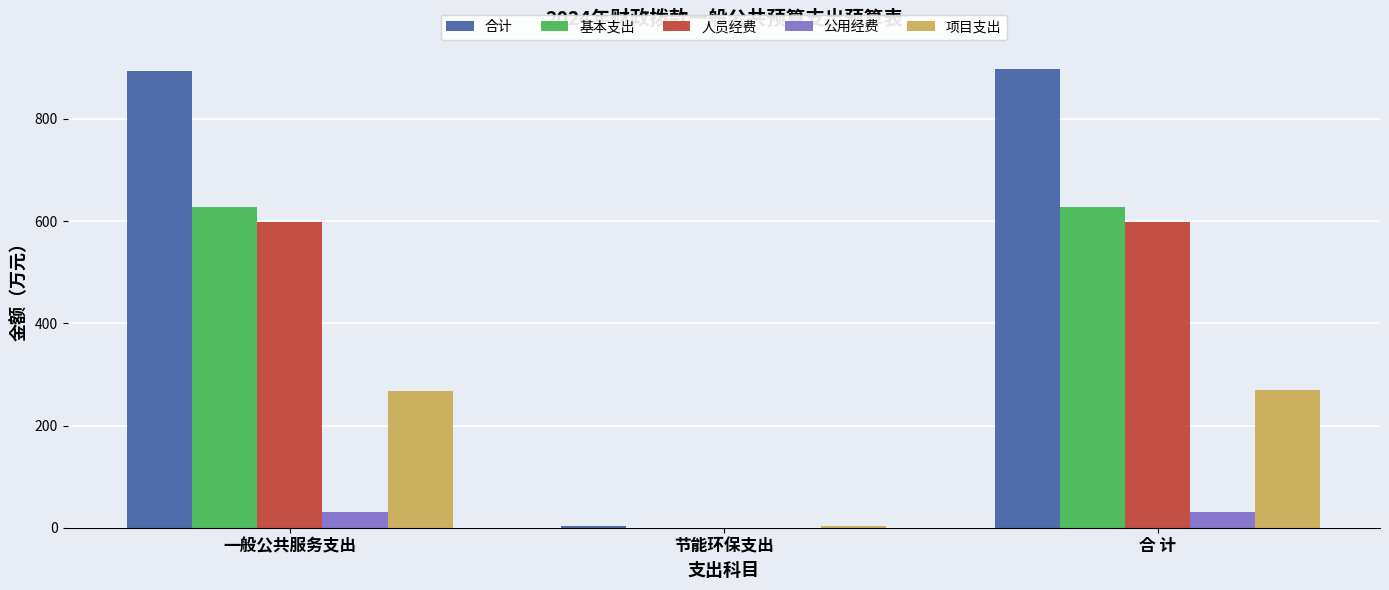

What is the maximum value for 基本支出?

627.5